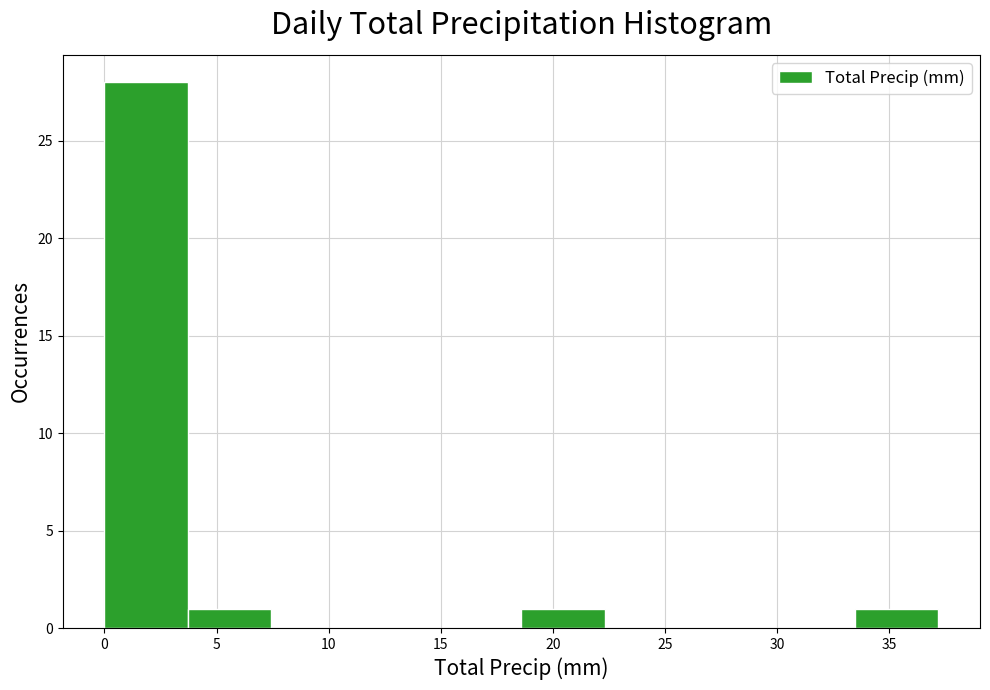

How tall is the bar that spans 0.0 to 3.5 on the x-axis? Neither the bar edges nor the heights are printed on the chart, so give them approximately, as read against the axes.

28